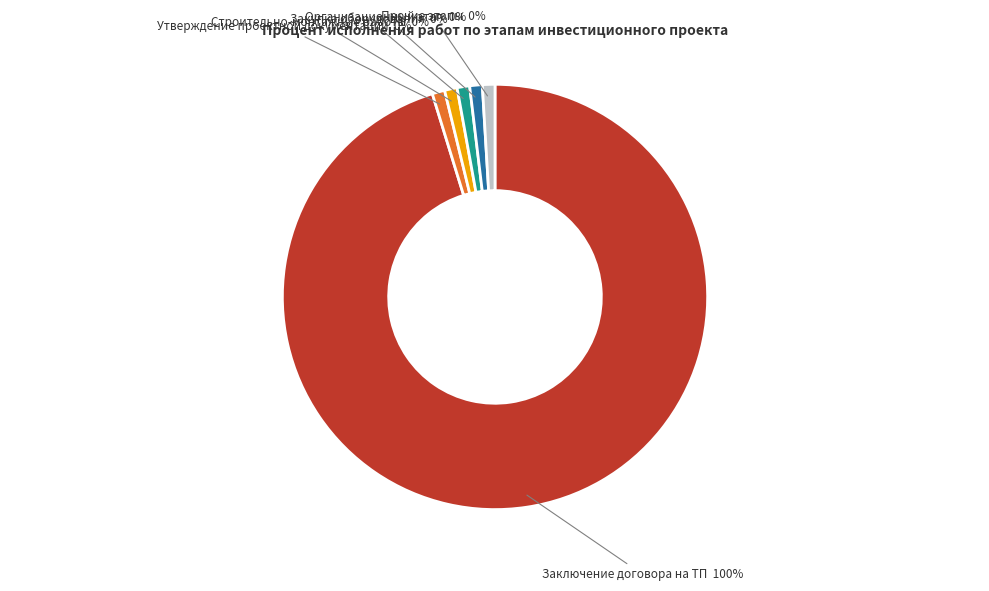

Is Получение разрешения на строительство the majority of the pie?

No